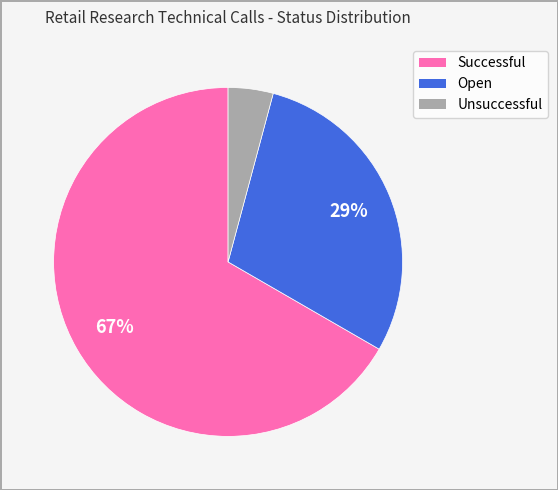

What is the largest slice in the pie chart?

Successful